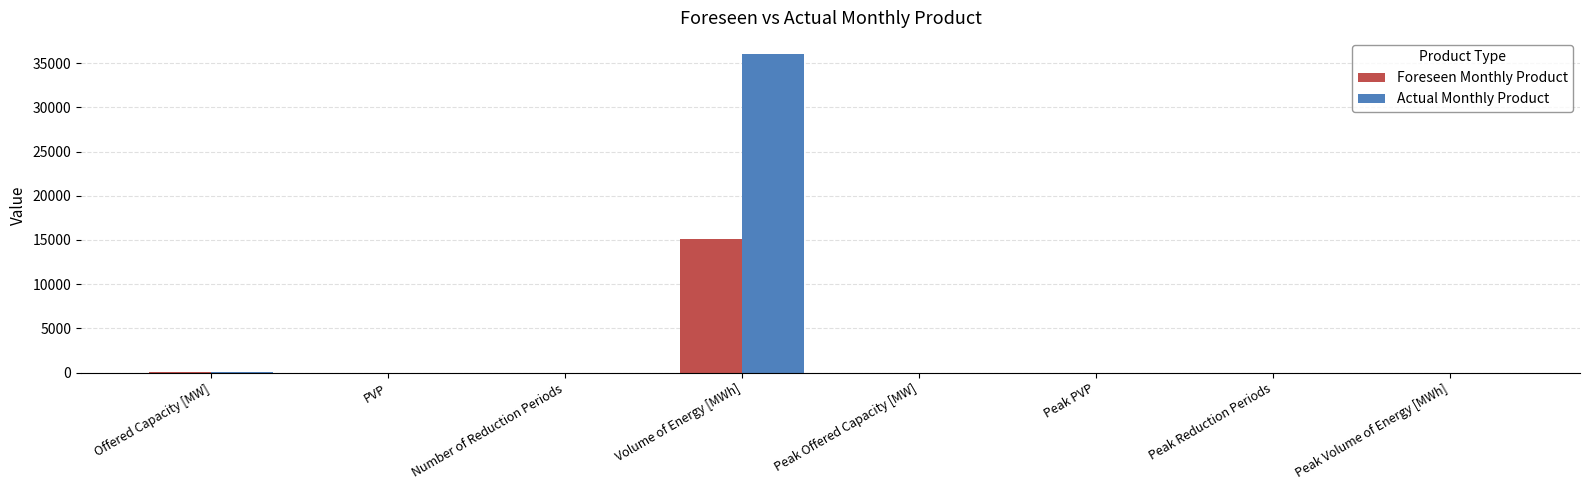

Is it true that Actual Monthly Product equals -15242 at Peak Offered Capacity [MW]?

False